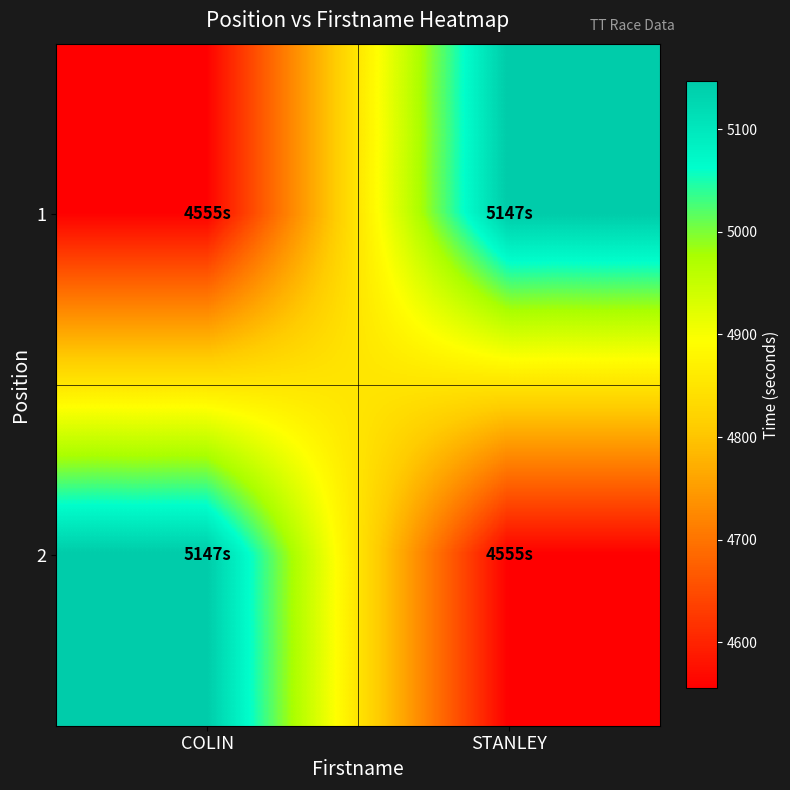

Rank the series at COLIN from lowest to highest value.

1, 2